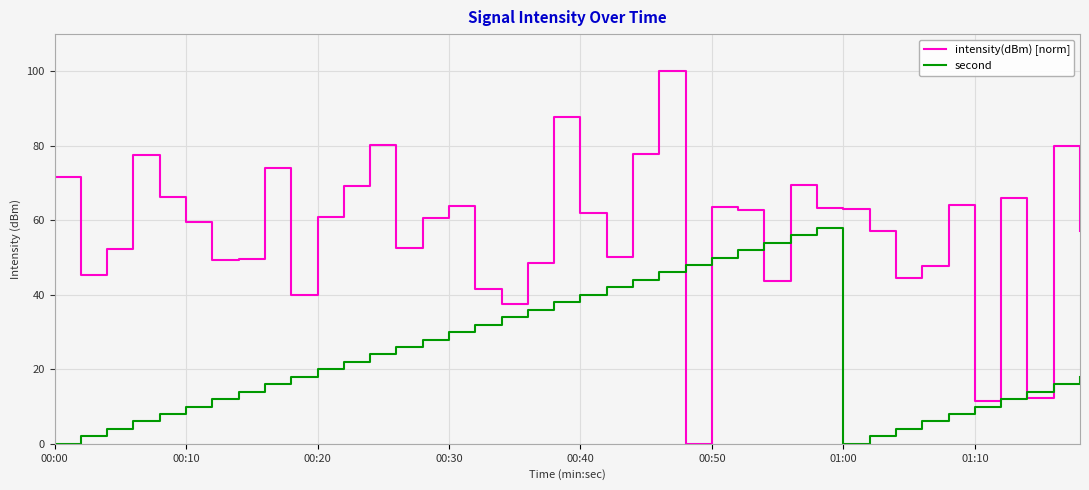

Which series has the widest spread of values?

intensity(dBm) [norm]